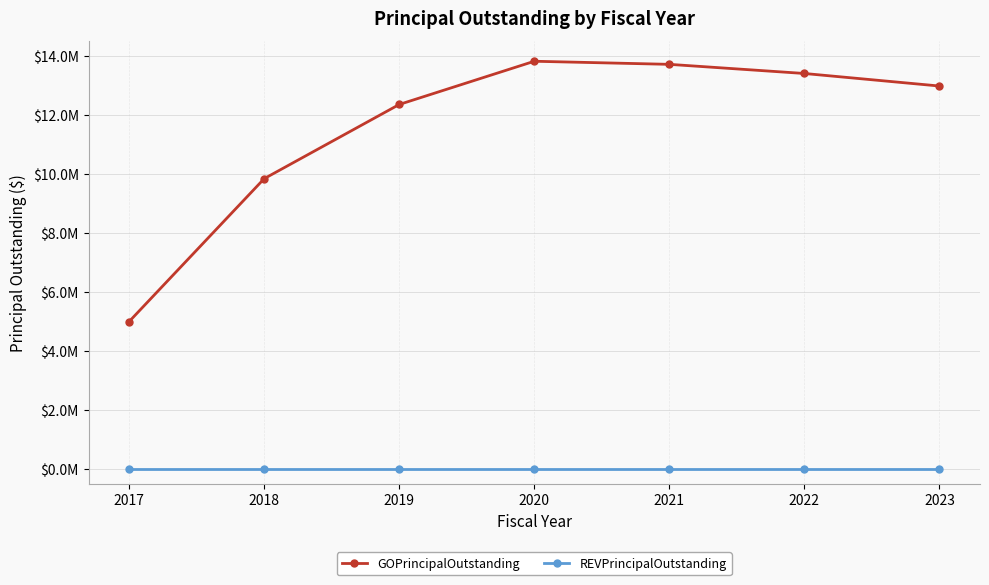

What are all the series names shown in the legend?

GOPrincipalOutstanding, REVPrincipalOutstanding